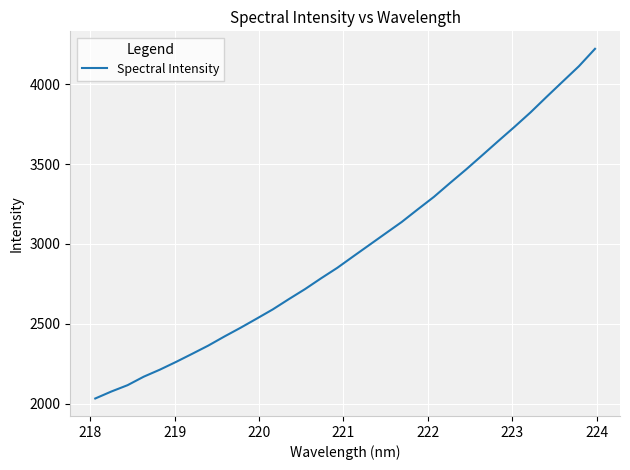

How many values are below 2922?

16